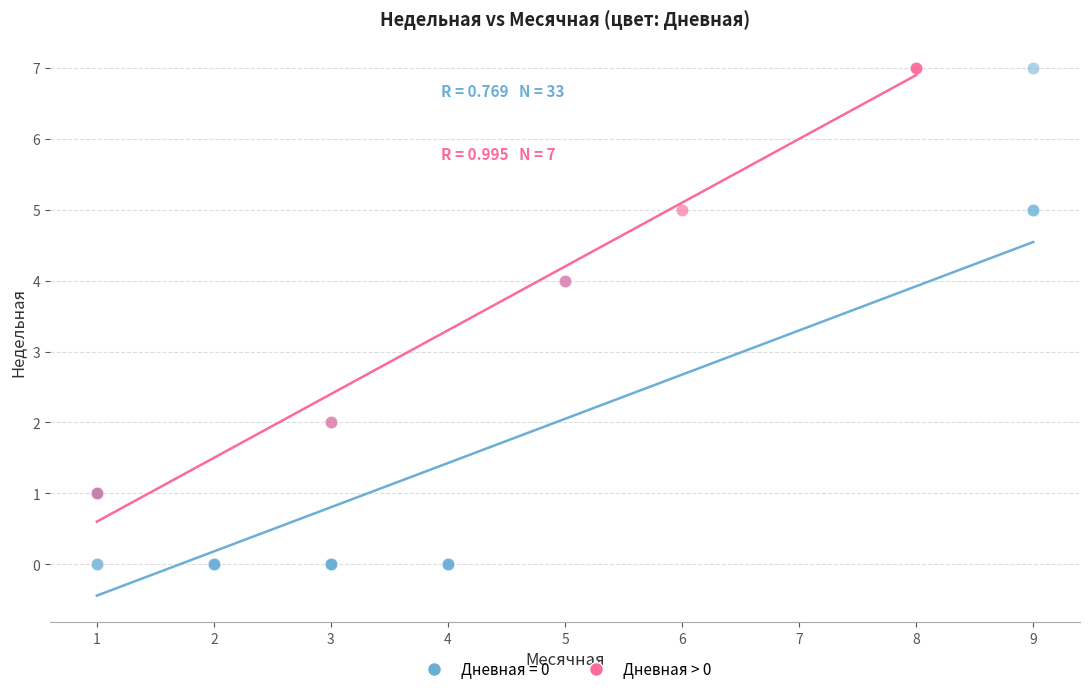

Which series has the largest Y range (max minus min)?

Дневная = 0